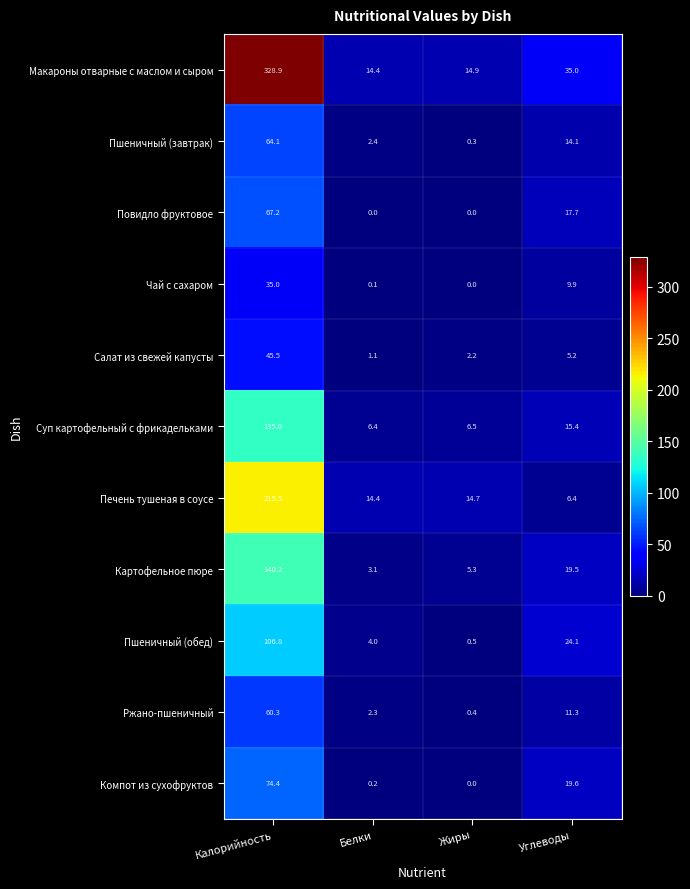

How many categories are shown in the chart?

4